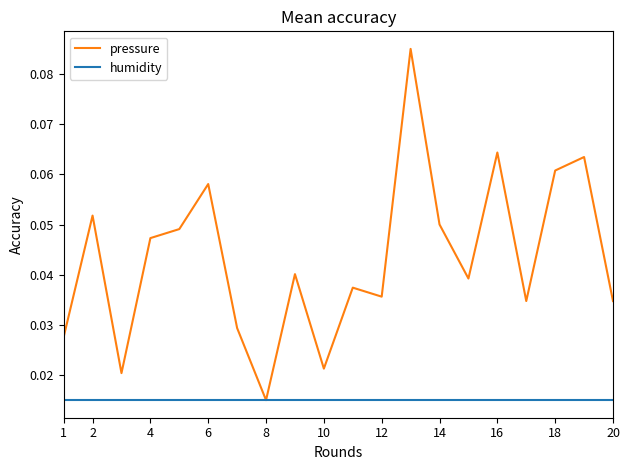

Which series has the largest range (max minus min)?

pressure